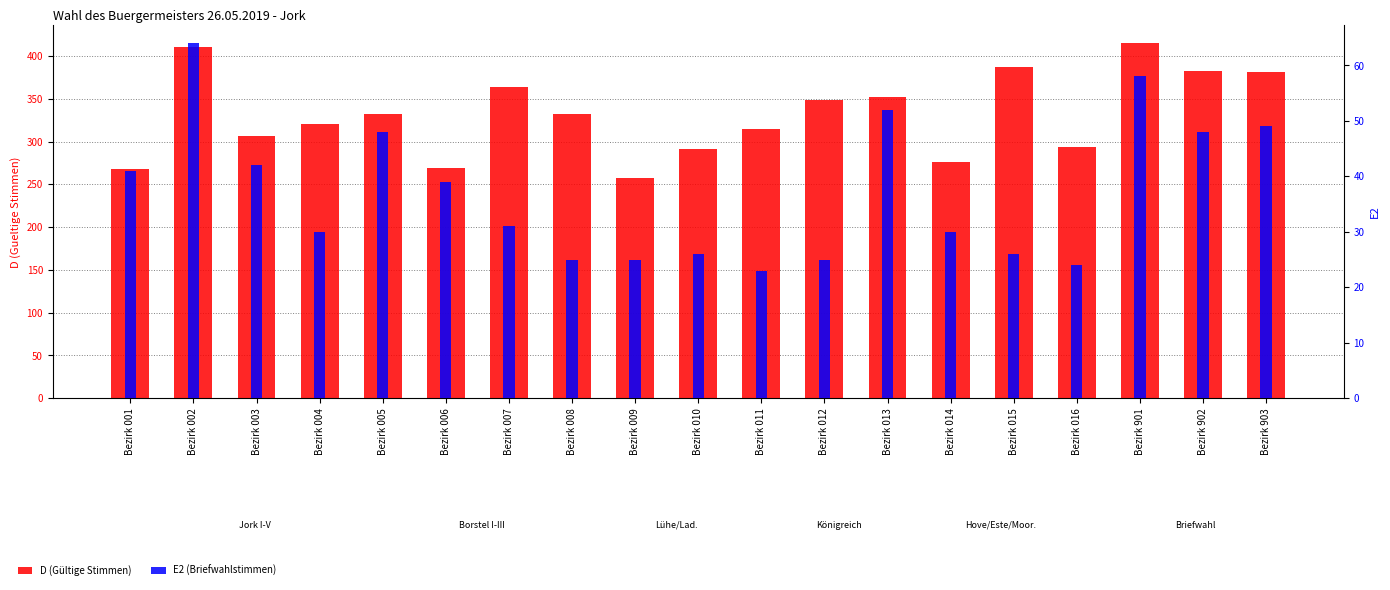

What is the difference between the D (Gültige Stimmen) values at Bezirk 012 and Bezirk 003?

41